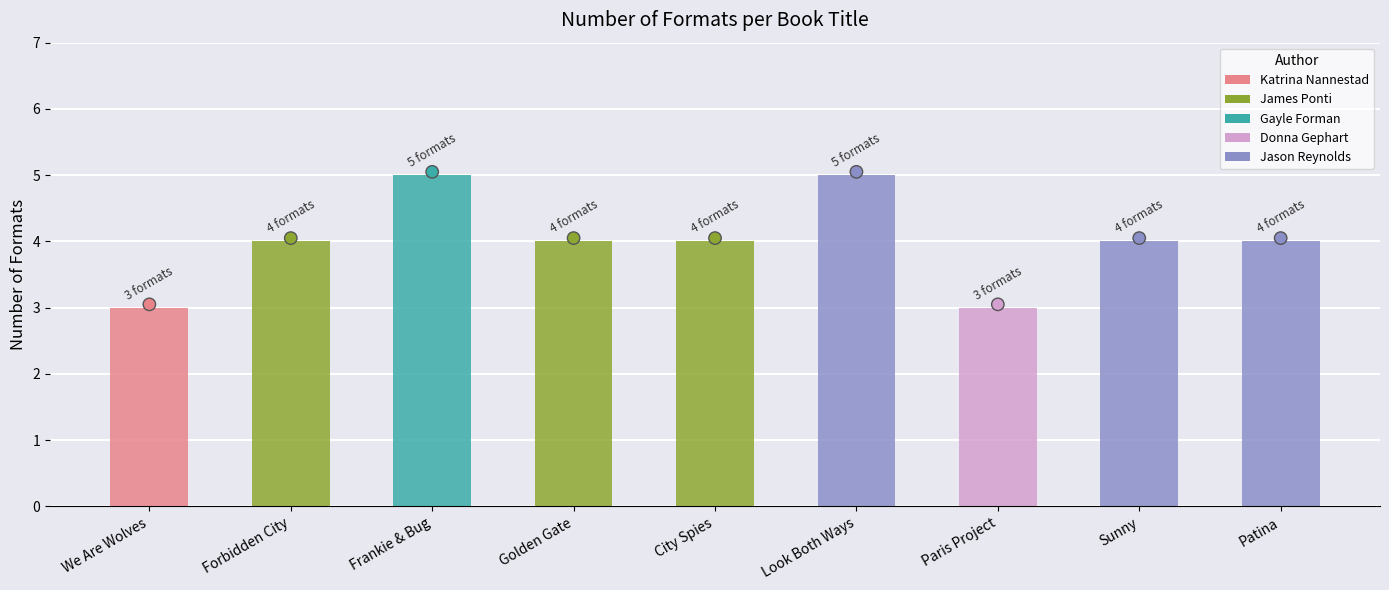

Approximately how many times larger is the value at Look Both Ways compared to Frankie & Bug?

1.0